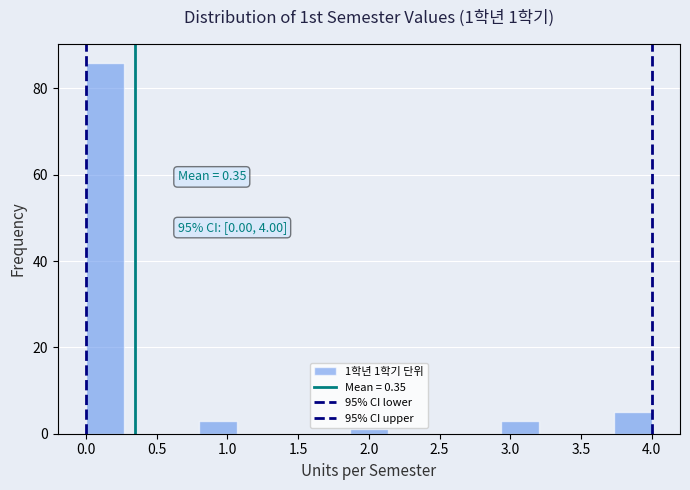

Over which range of the x-axis is the bar tallest?

0.00 to 0.25